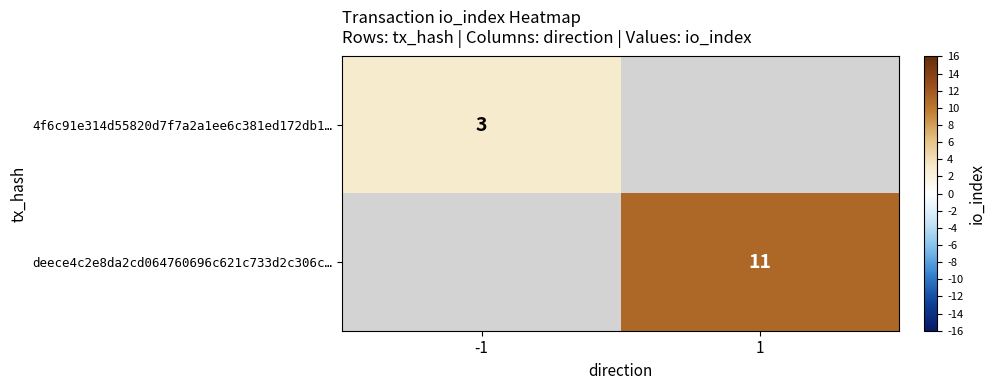

Is the value of deece4c2e8da2cd064760696c621c733d2c306c… at 1 greater than the value of 4f6c91e314d55820d7f7a2a1ee6c381ed172db1… at -1?

Yes